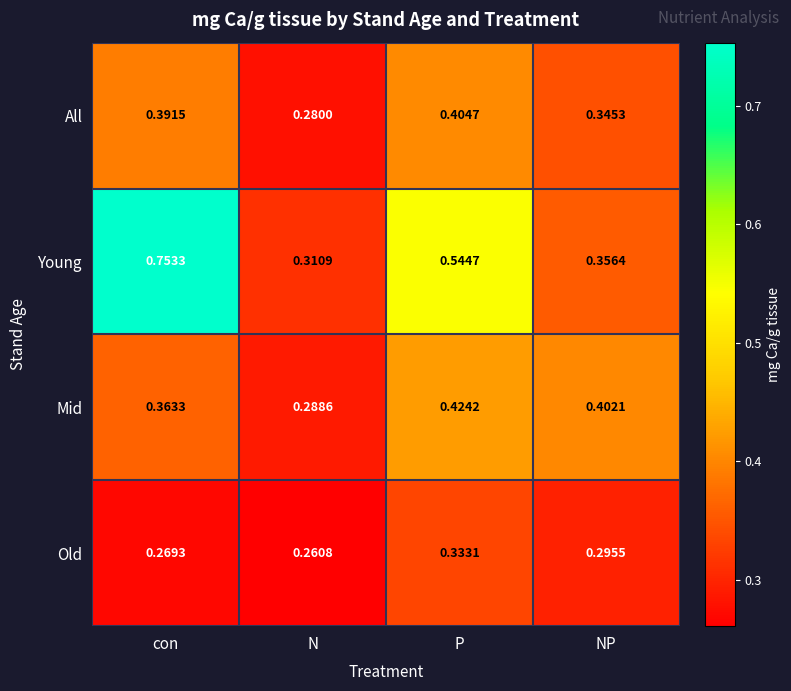

Which series has the widest spread of values?

Young